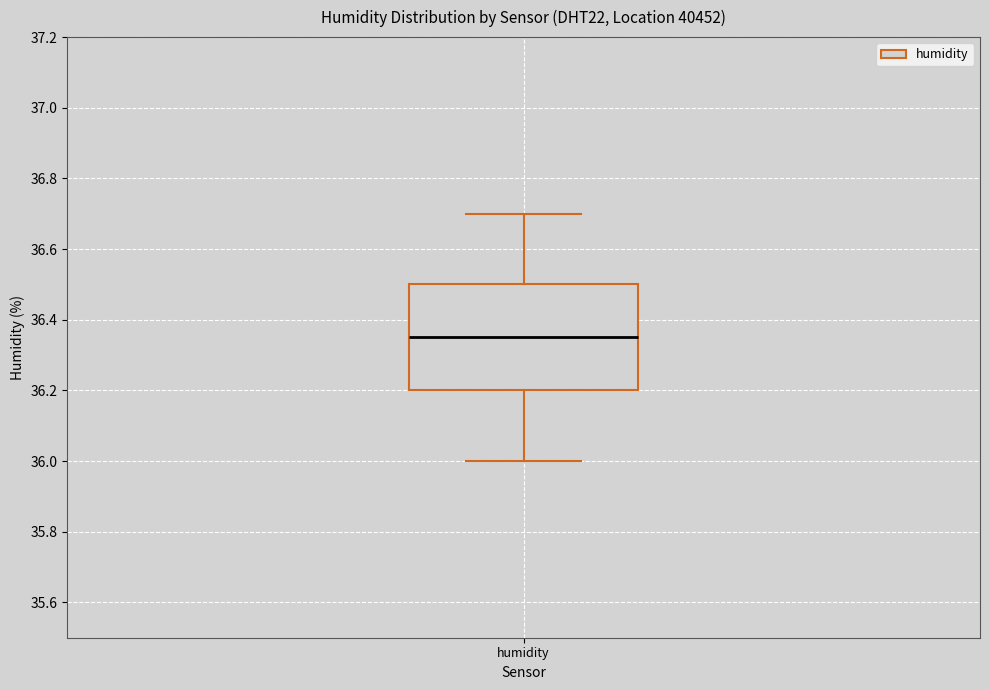

Read this box plot against the y-axis: the position of the median line, the range covered by the box, and the ends of both whiskers. The values are not printed on the chart, so give them approximately, as read against the axis.

median 36.36, box 36.20 to 36.50, whiskers 36.00 to 36.70